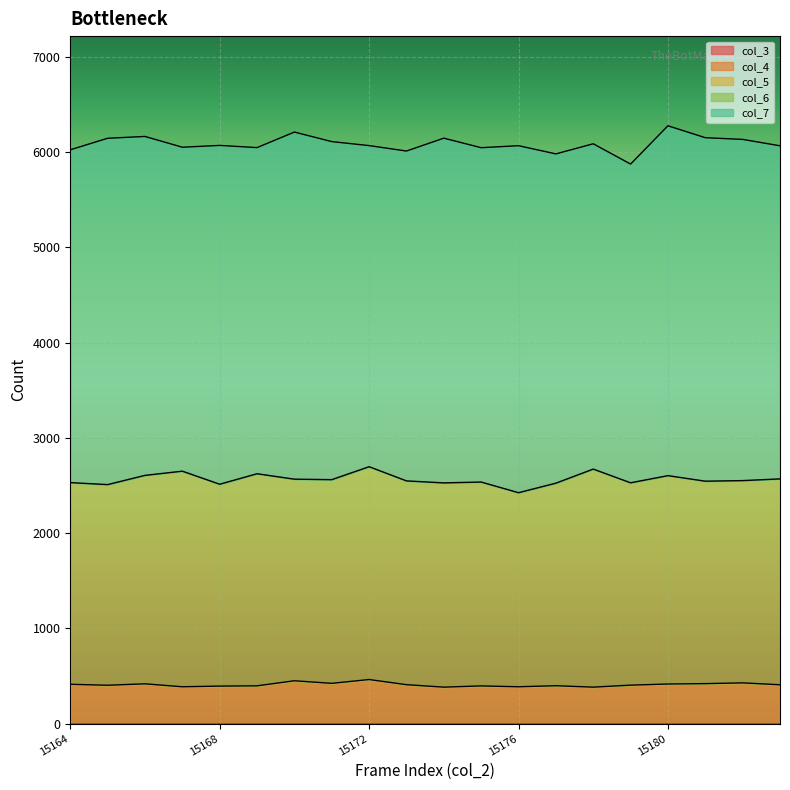

True or false: col_6 and col_5 cross at least once.

False